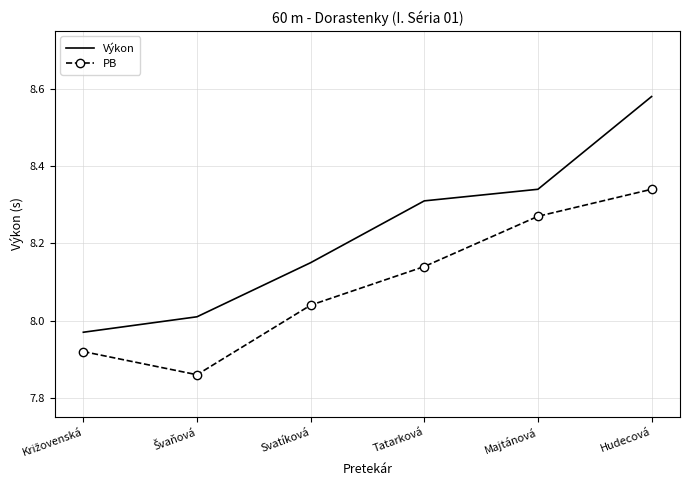

True or false: Výkon has more than 2 points higher than both neighbors.

False